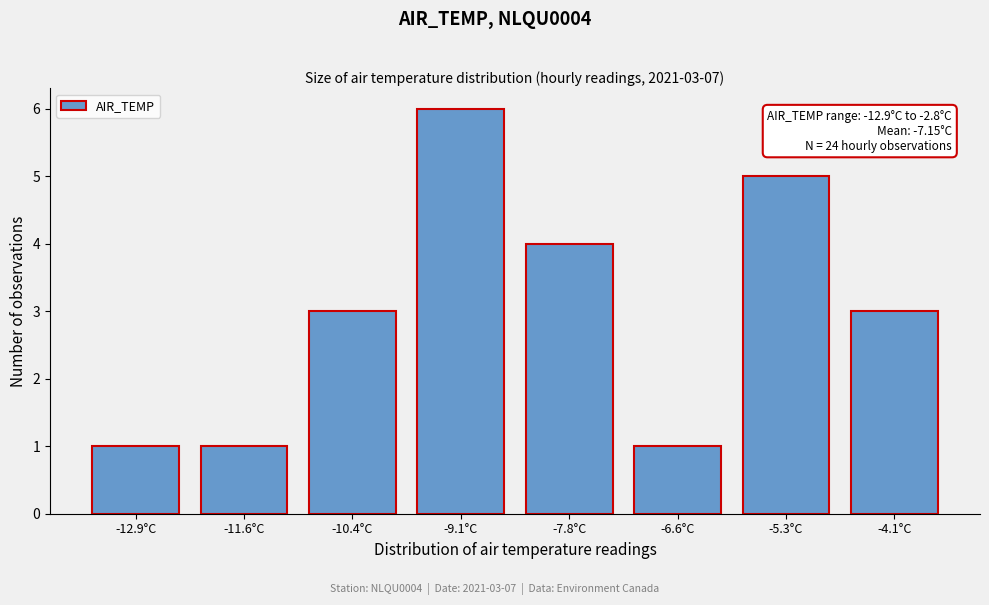

Reading left to right, extract all data points from this chart.

1	1	3	6	4	1	5	3